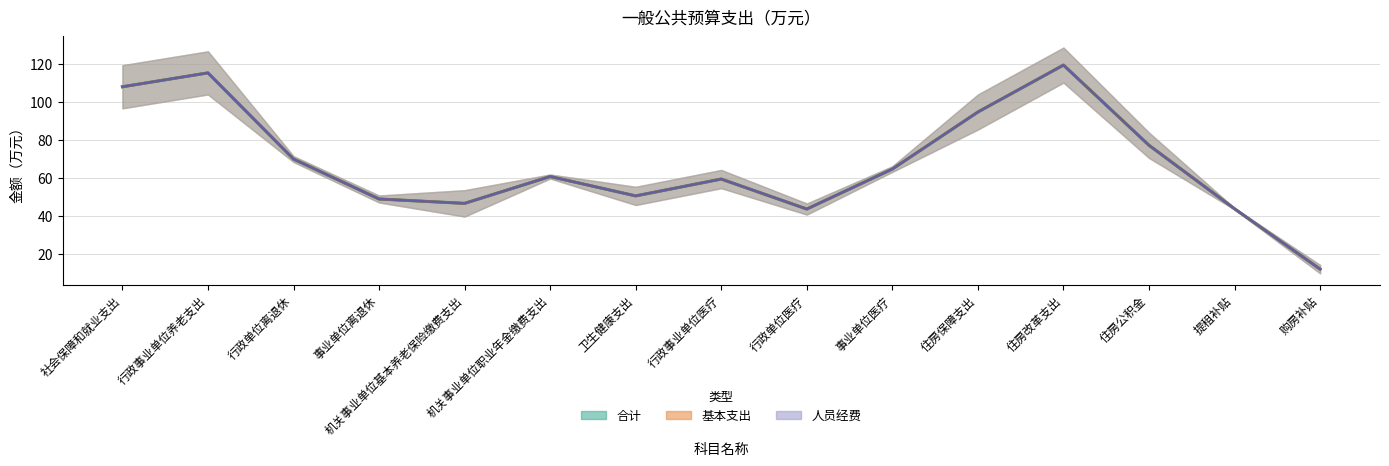

What is the sum of all 基本支出 values?

1079.3